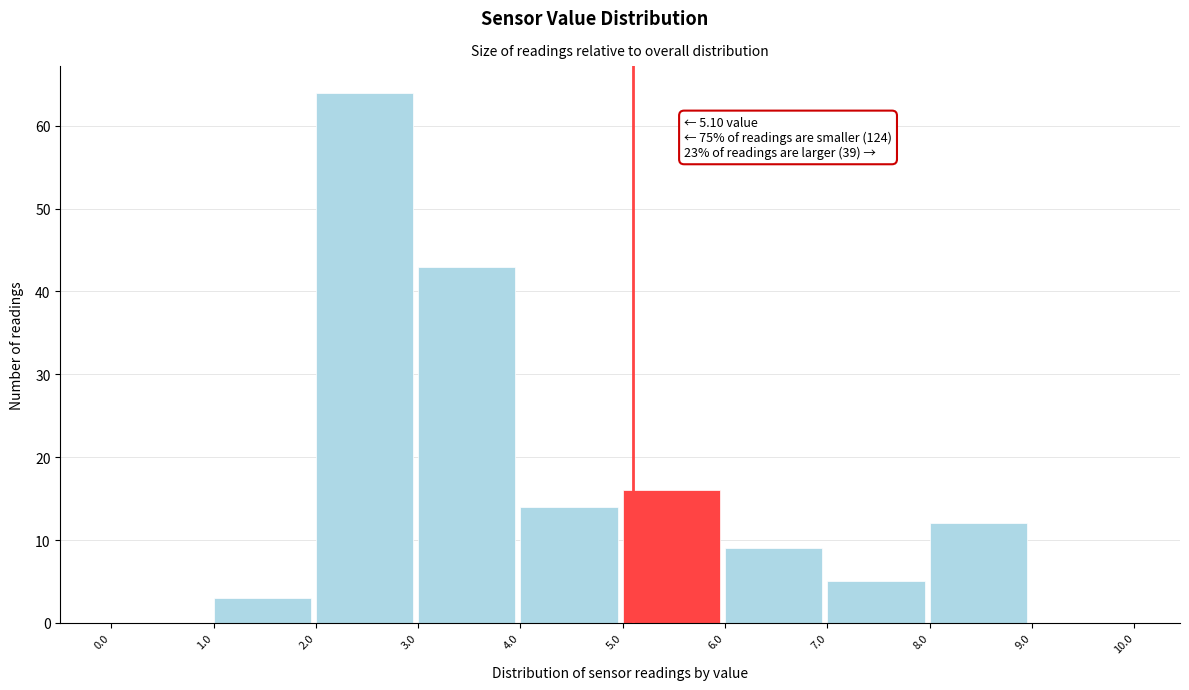

Over which range of the x-axis is the bar tallest?

2.0 to 3.0